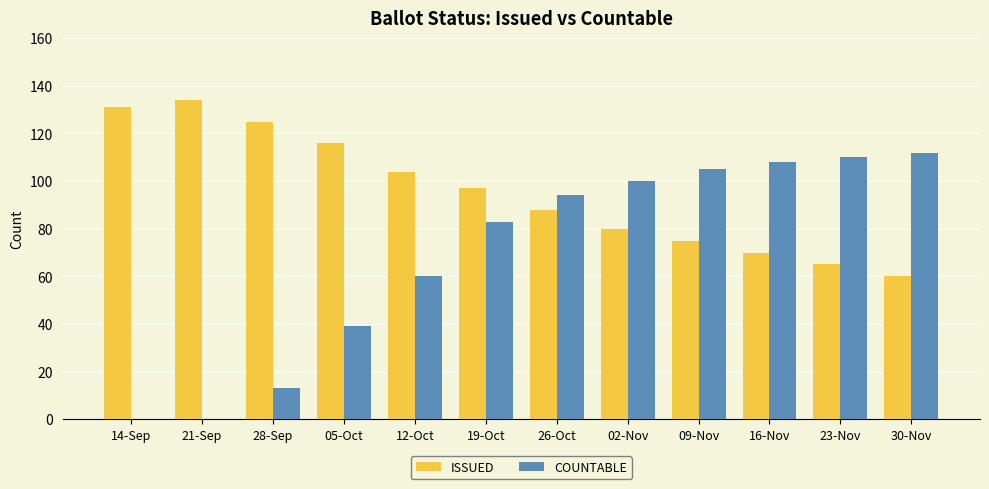

What is the sum of all ISSUED values?

1145